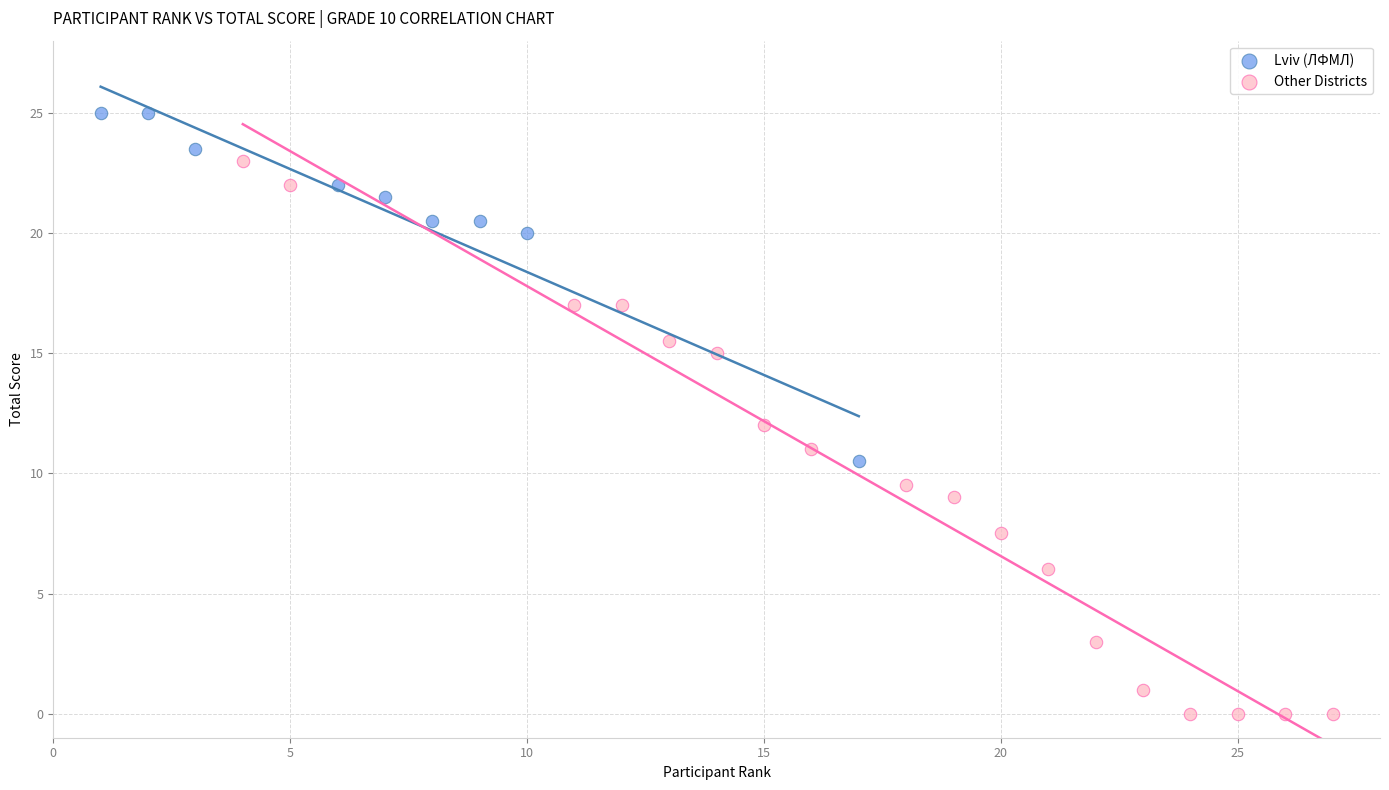

Which series has the largest Y range (max minus min)?

Other Districts